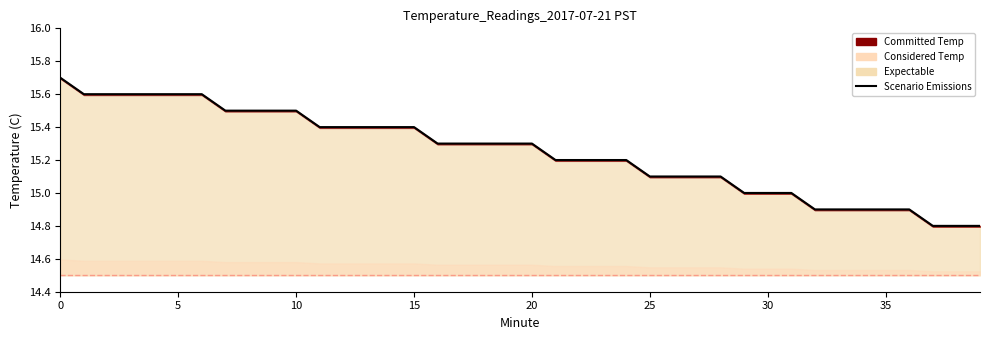

Count the values in the range 15 to 16.

32